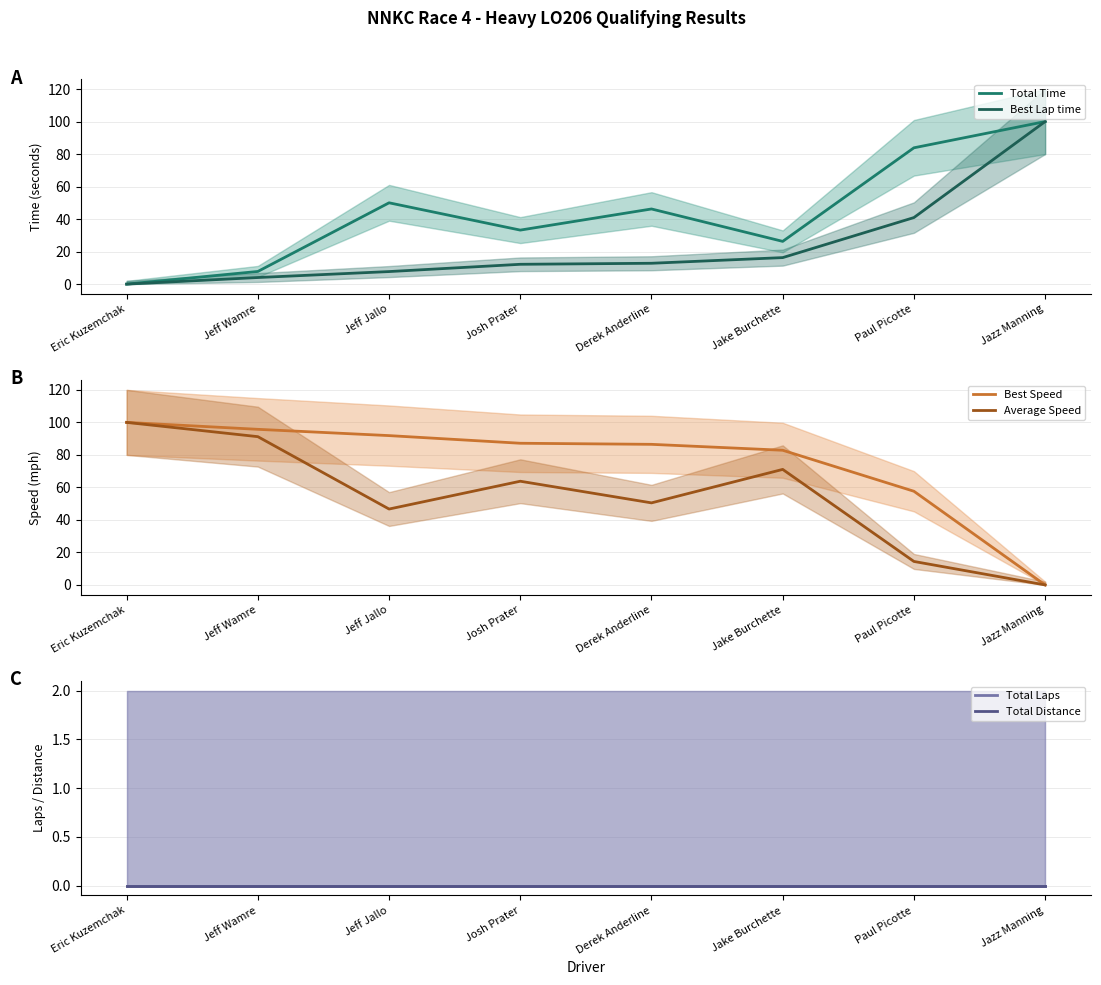

What is the difference between the highest and lowest values at Derek Anderline?

86.5